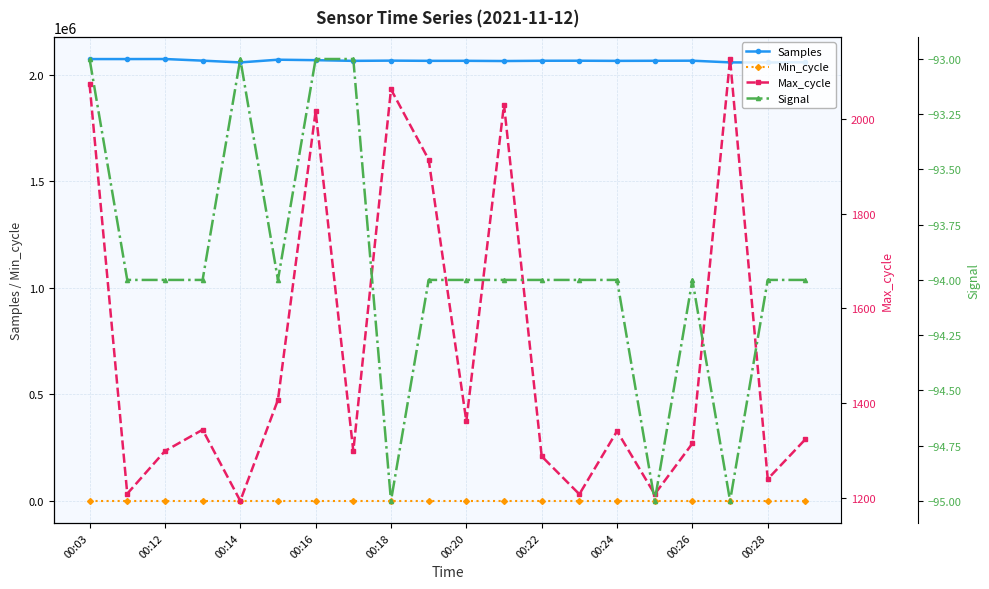

Which series has the widest spread of values?

Samples